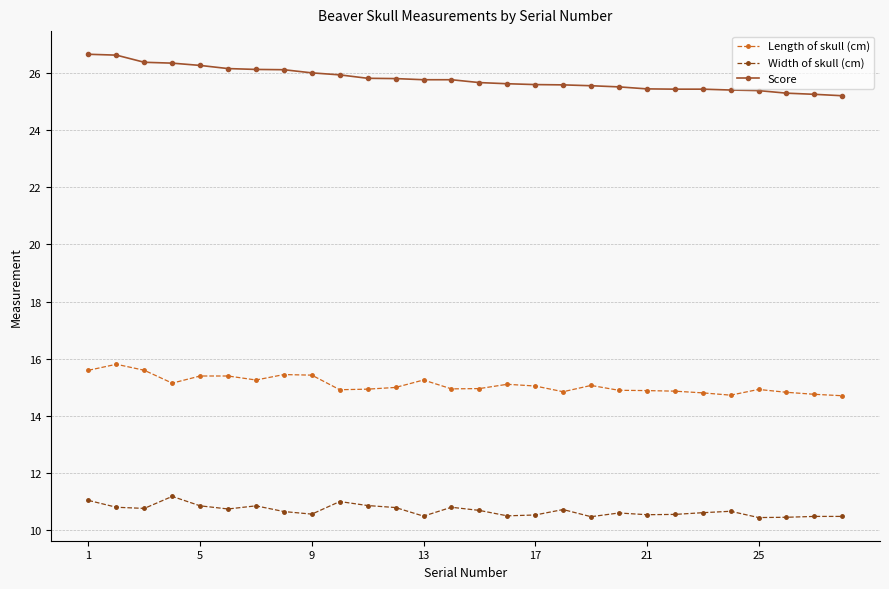

True or false: Width of skull (cm) and Length of skull (cm) cross at least once.

False